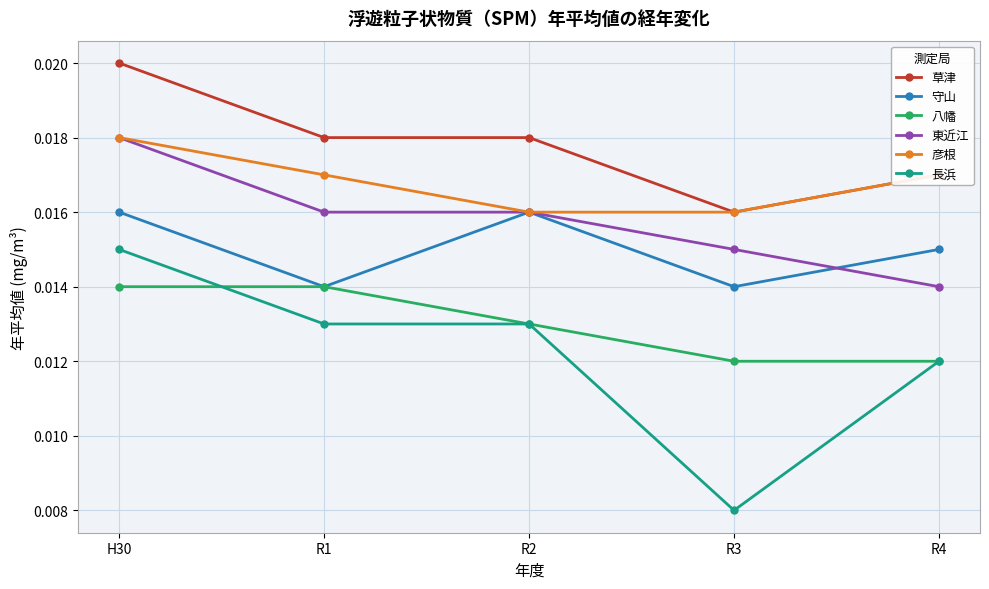

What position from the left is H30?

1